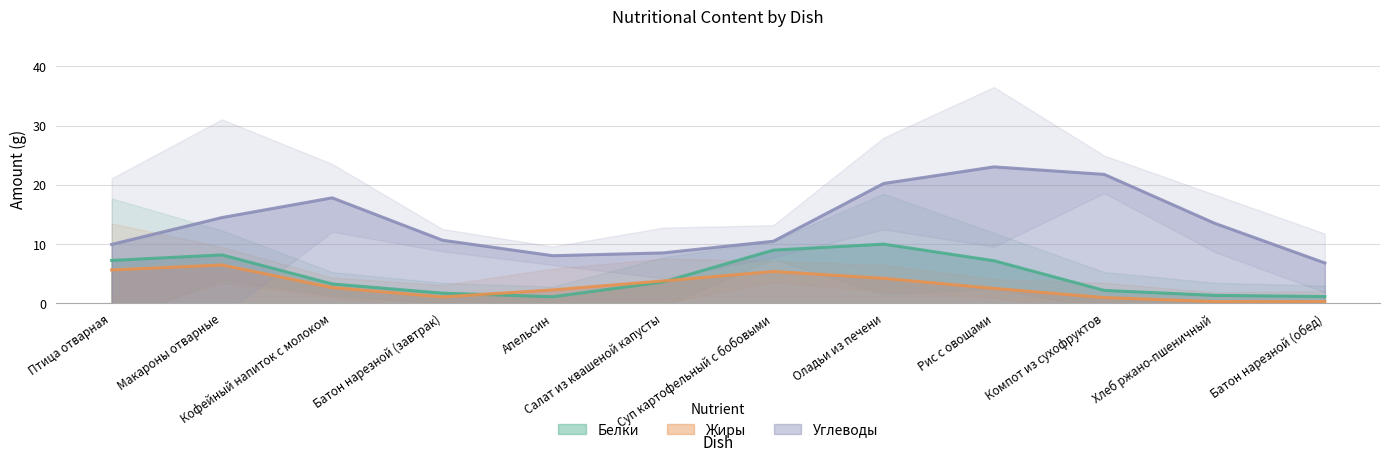

What is the difference between the second highest and second lowest values in the Углеводы series?

13.7